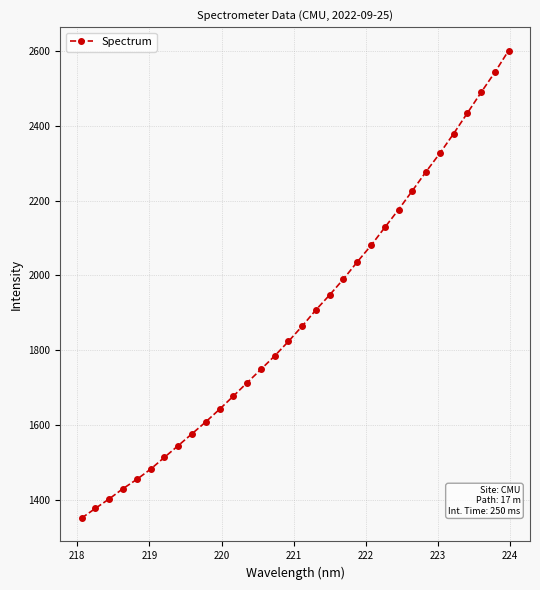

What is the greatest value displayed?

2601.9